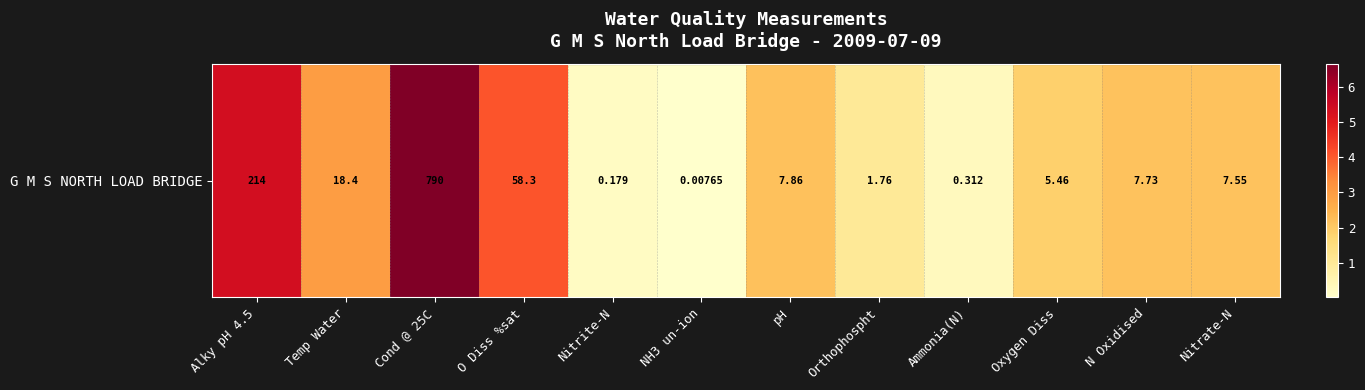

The value at Ammonia(N) is 0.5. True or false?

False